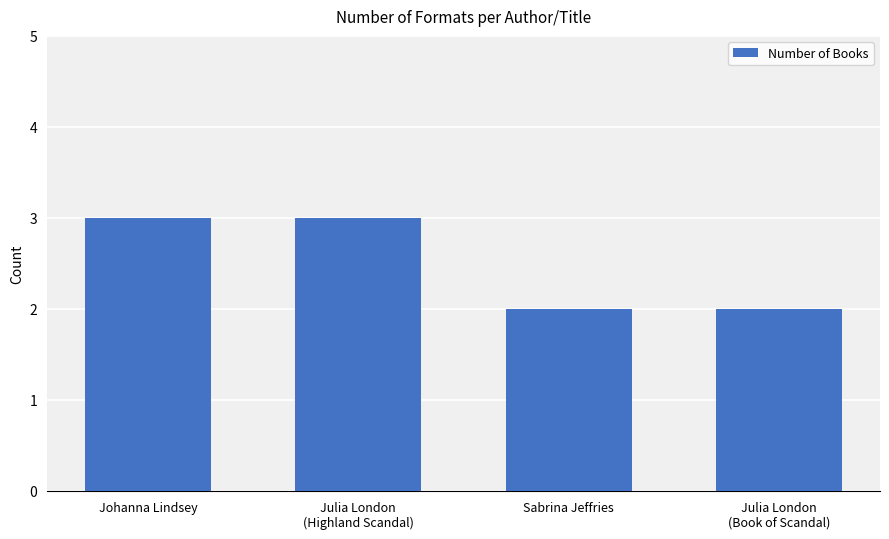

Reading left to right, transcribe all the data shown in this chart.

3	3	2	2